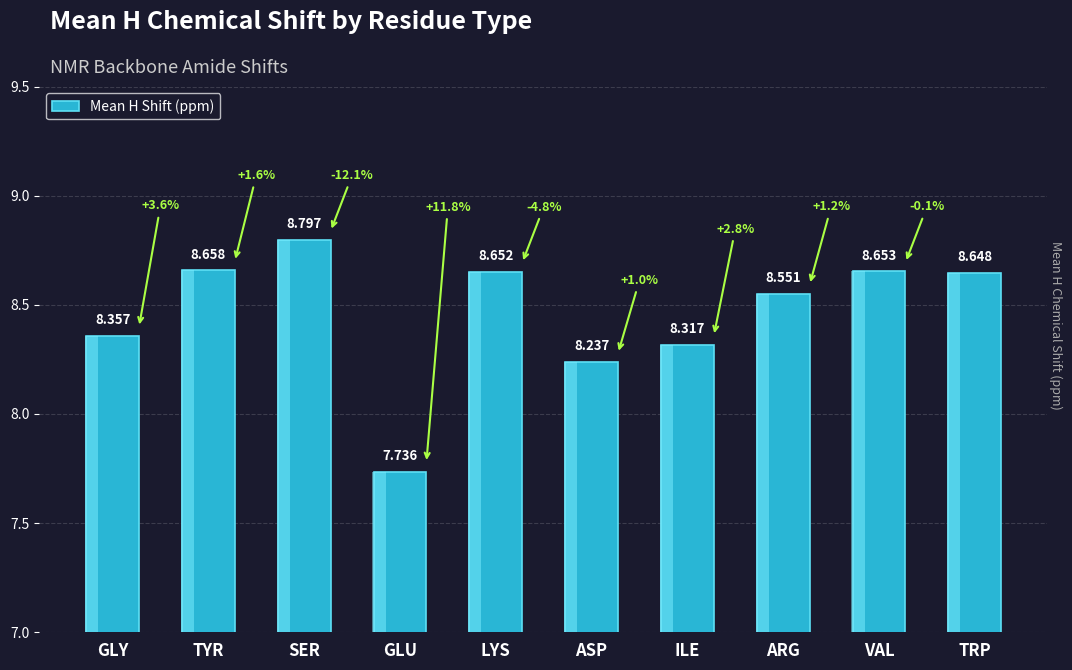

What is the change in value from GLY to SER?

+0.4